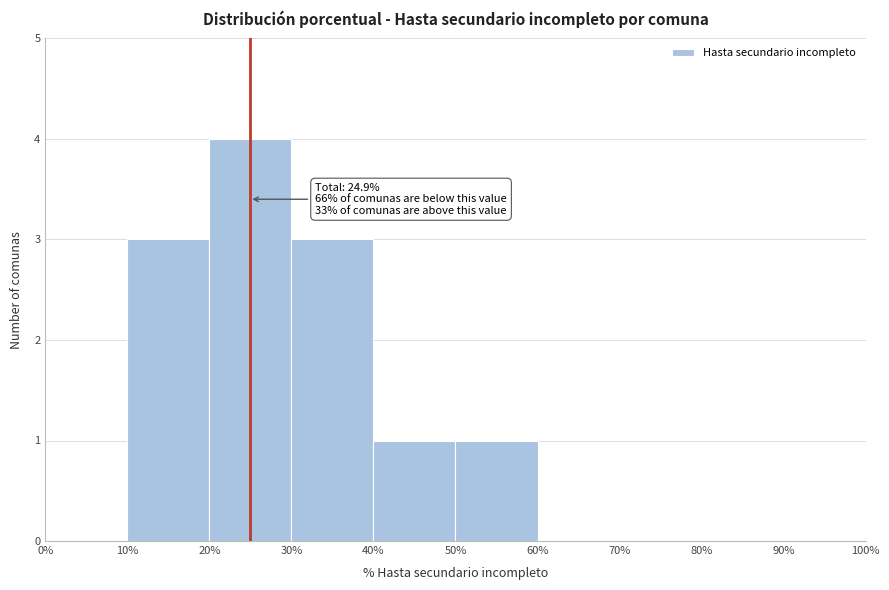

Over which range of the x-axis is the bar tallest?

20% to 30%